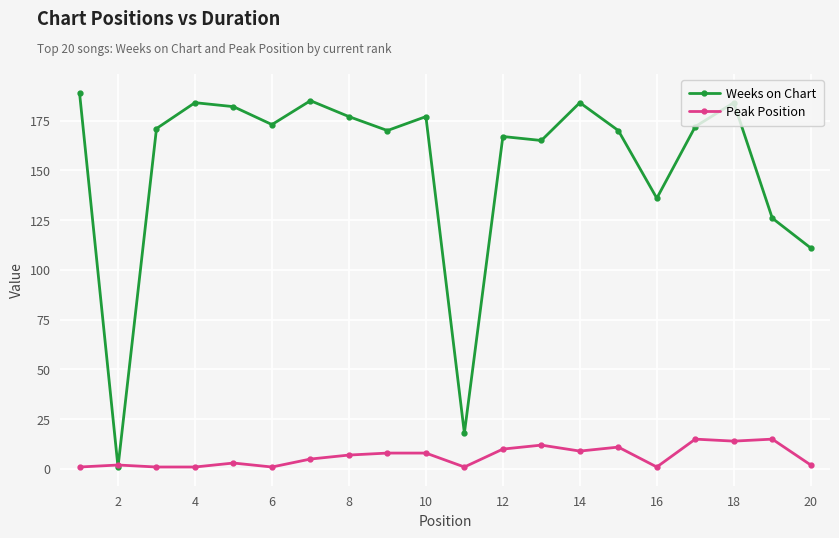

Which series has the widest spread of values?

Weeks on Chart